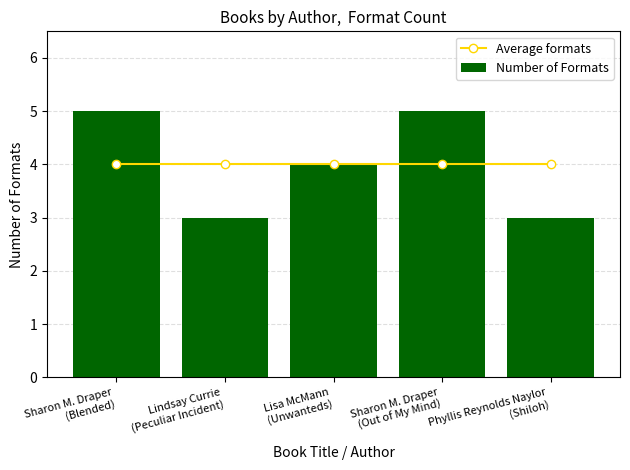

Is it true that Average formats equals 1 at Sharon M. Draper
(Out of My Mind)?

False